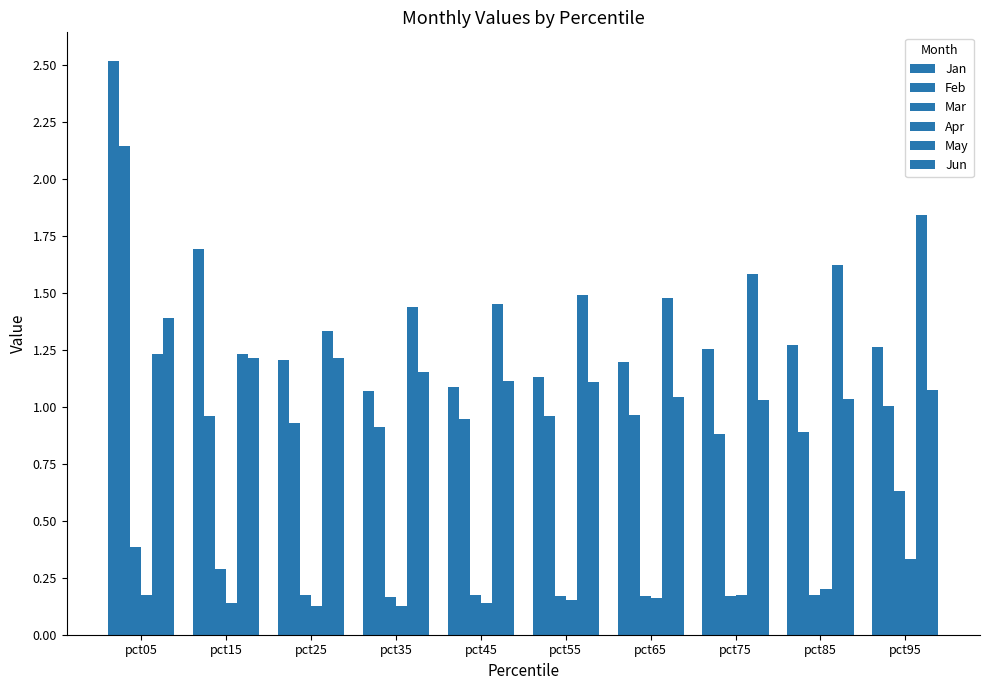

How many distinct data groups are displayed?

6